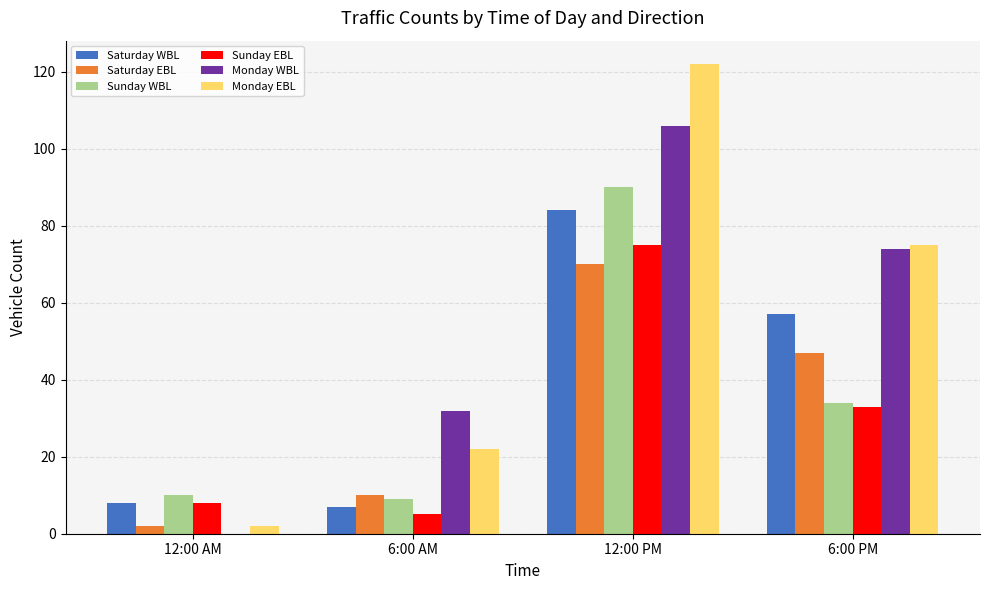

True or false: Sunday EBL has a value of 2 at 12:00 AM.

False